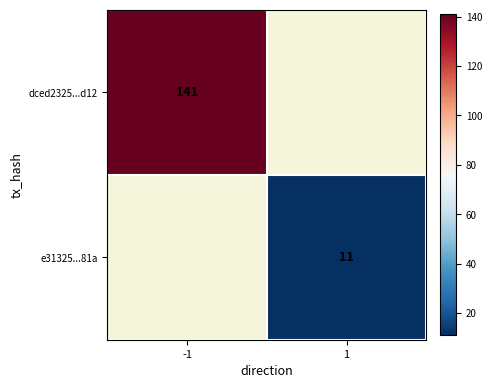

True or false: dced2325...d12 has a value of 217.0 at -1.

False